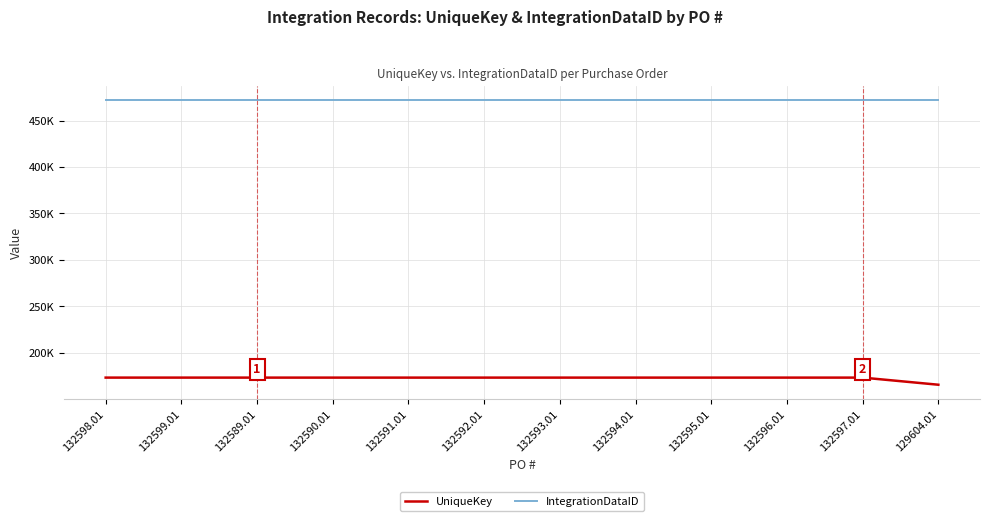

Is this an area chart (filled region under the line)?

No